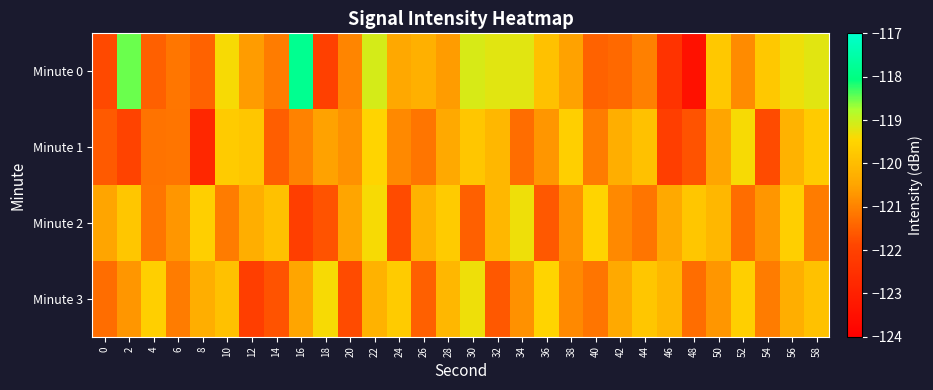

Reading left to right, list all the values displayed in this chart.

Minute 0: 0=-121.8	2=-118.5	4=-121.5	6=-121.2	8=-121.5	10=-119.4	12=-120.6	14=-121.1	16=-117.8	18=-122.0	20=-121.0	22=-119.1	24=-120.4	26=-120.3	28=-120.6	30=-119.1	32=-119.2	34=-119.2	36=-119.9	38=-120.6	40=-121.5	42=-121.4	44=-121.0	46=-122.4	48=-123.5	50=-119.7	52=-120.9	54=-119.8	56=-119.3	58=-119.2
Minute 1: 0=-121.6	2=-121.9	4=-121.2	6=-121.2	8=-122.8	10=-119.7	12=-119.8	14=-121.5	16=-121.0	18=-120.6	20=-120.8	22=-119.5	24=-120.9	26=-121.2	28=-120.4	30=-119.8	32=-120.1	34=-121.3	36=-120.7	38=-119.6	40=-121.1	42=-120.3	44=-119.9	46=-122.1	48=-121.7	50=-120.5	52=-119.4	54=-121.8	56=-120.2	58=-119.7
Minute 2: 0=-120.5	2=-119.8	4=-121.2	6=-120.7	8=-119.6	10=-121.1	12=-120.3	14=-119.9	16=-122.1	18=-121.7	20=-120.5	22=-119.4	24=-121.8	26=-120.2	28=-119.7	30=-121.5	32=-120.1	34=-119.3	36=-121.6	38=-120.8	40=-119.5	42=-120.9	44=-121.2	46=-120.4	48=-119.8	50=-120.1	52=-121.3	54=-120.7	56=-119.6	58=-121.1
Minute 3: 0=-121.3	2=-120.7	4=-119.6	6=-121.1	8=-120.3	10=-119.9	12=-122.1	14=-121.7	16=-120.5	18=-119.4	20=-121.8	22=-120.2	24=-119.7	26=-121.5	28=-120.1	30=-119.3	32=-121.6	34=-120.8	36=-119.5	38=-120.9	40=-121.2	42=-120.4	44=-119.8	46=-120.1	48=-121.3	50=-120.7	52=-119.6	54=-121.1	56=-120.3	58=-119.9